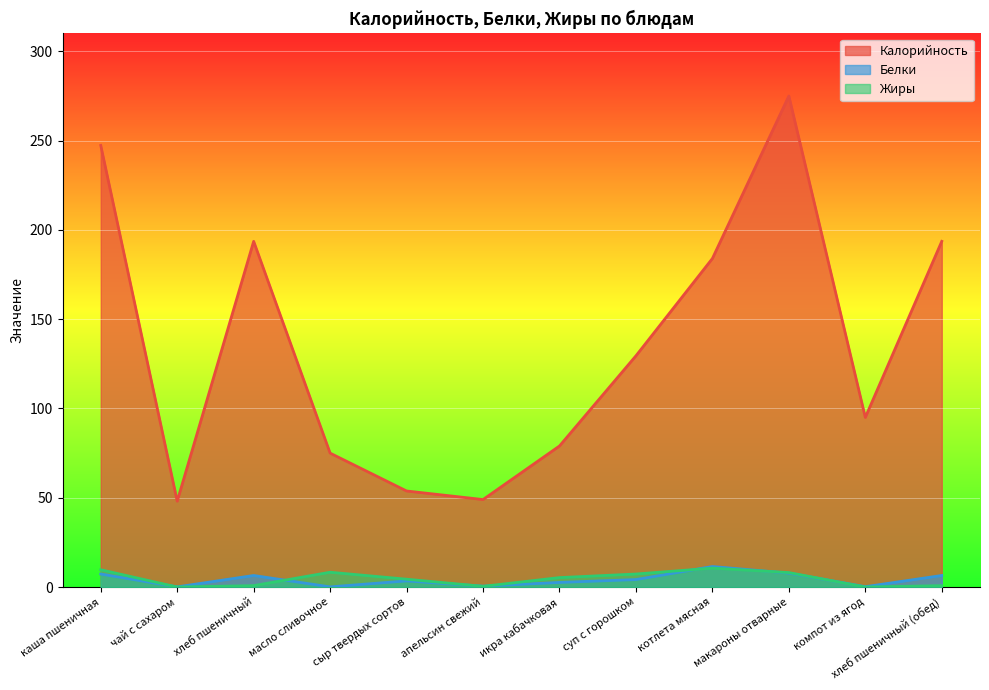

How many series are shown in this chart?

3